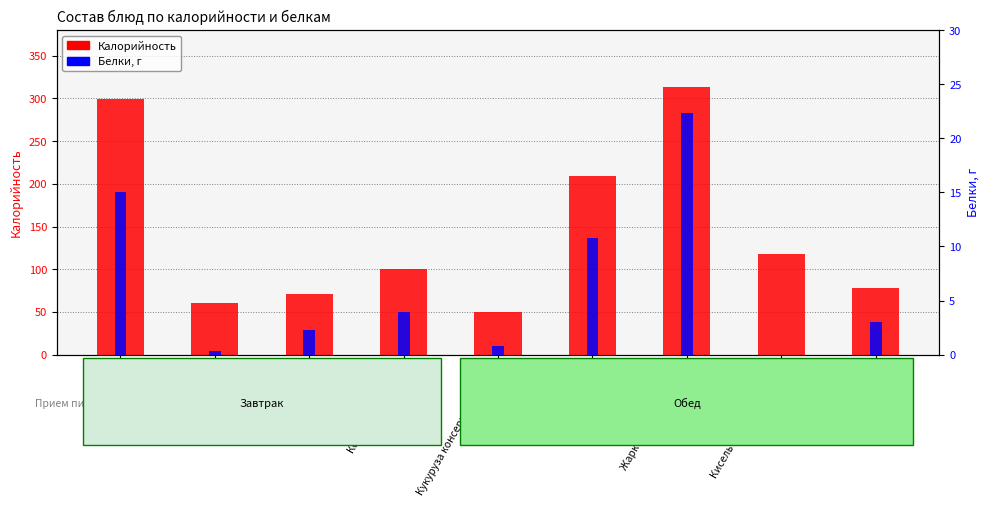

Which label corresponds to the smallest value in the chart?

Кисель плодовоягодный